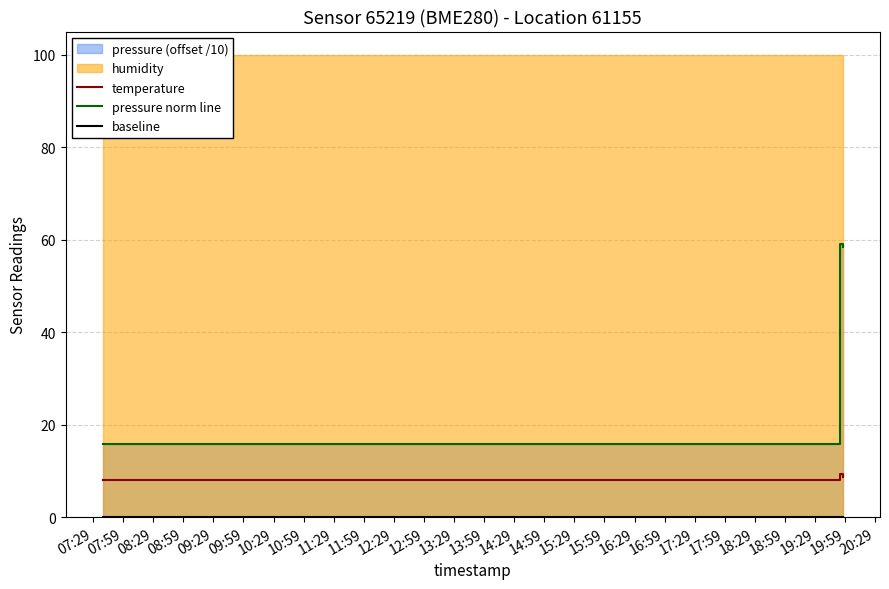

What is the minimum value for temperature?

8.1